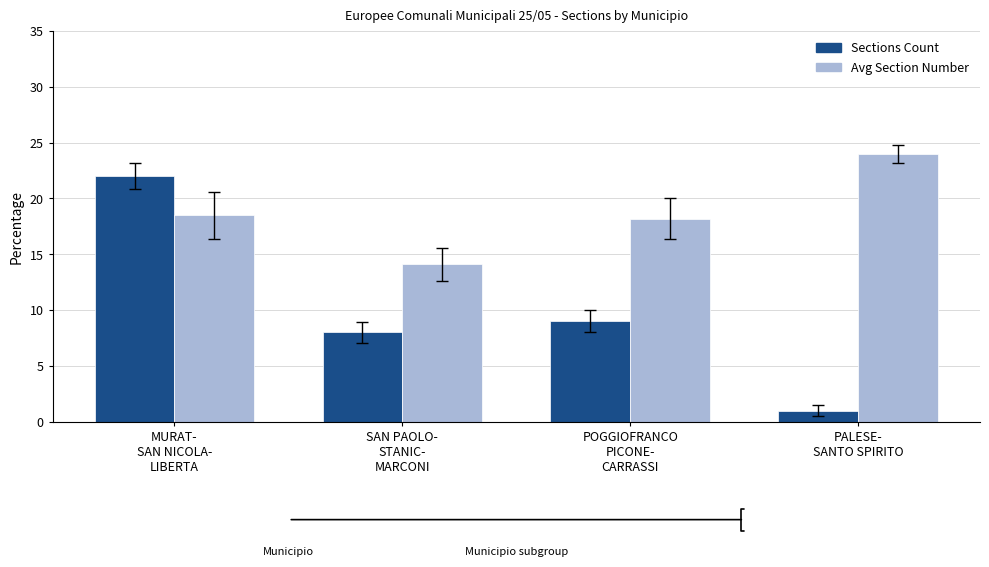

List the series in order of their peak value, lowest first.

Sections Count, Avg Section Number